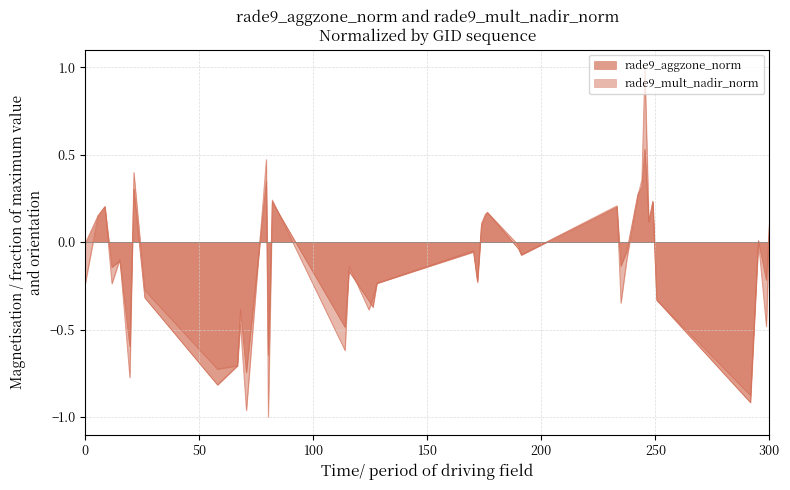

What are all the series names shown in the legend?

rade9_aggzone_norm, rade9_mult_nadir_norm